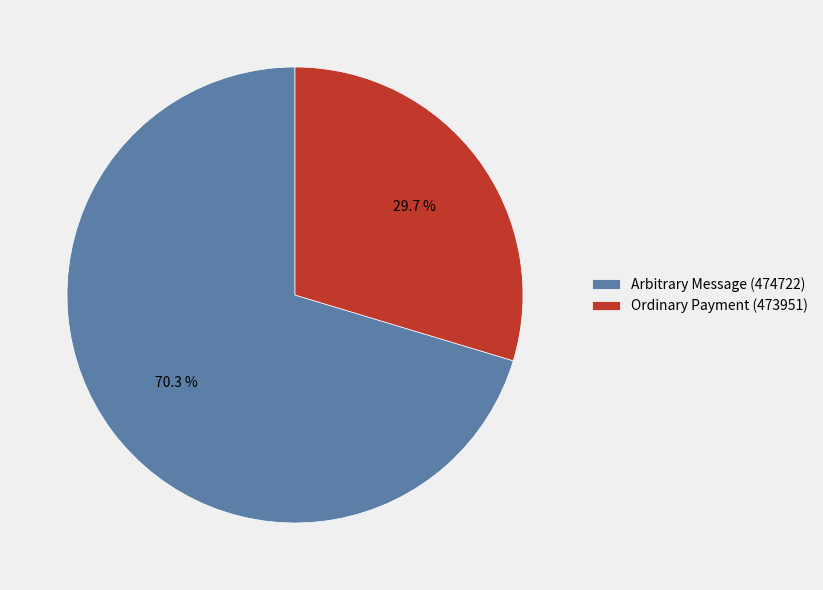

Is it true that Arbitrary Message (474722) is 61% of the pie?

False